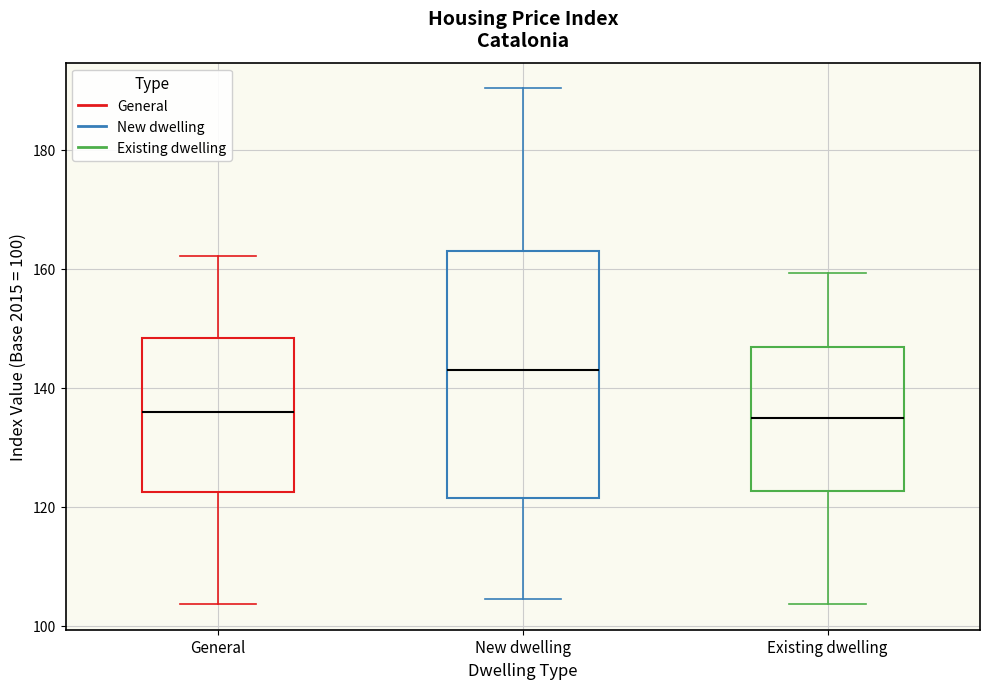

Where is the upper edge of the box for General on the y-axis? The values are not printed on the chart, so give them approximately, as read against the axis.

148